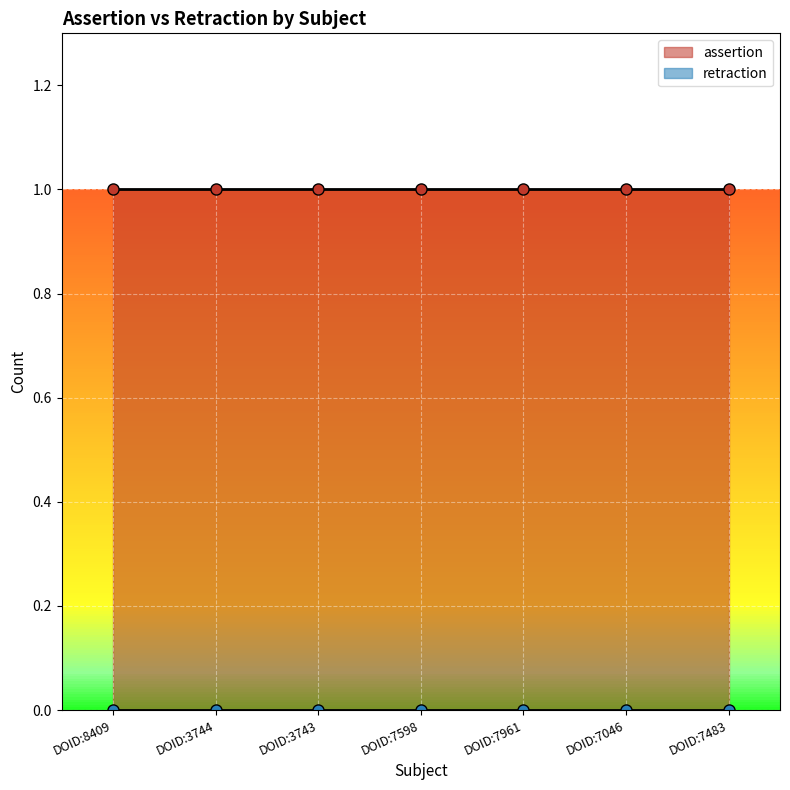

How many lines are shown in the chart?

2